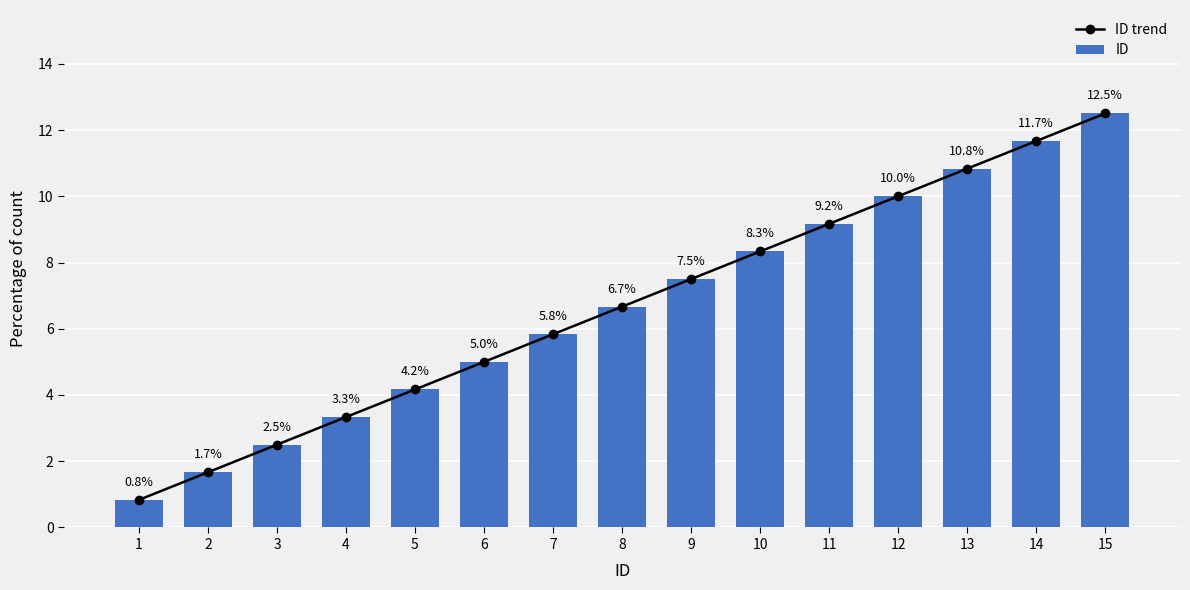

Between 5 and 9, which series saw the biggest shift?

ID trend